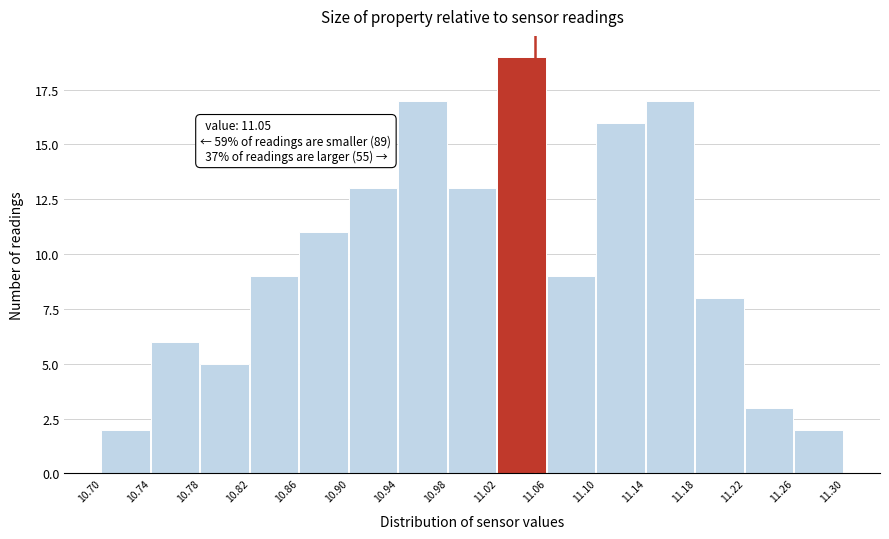

Over which range of the x-axis is the bar tallest?

11.02 to 11.06